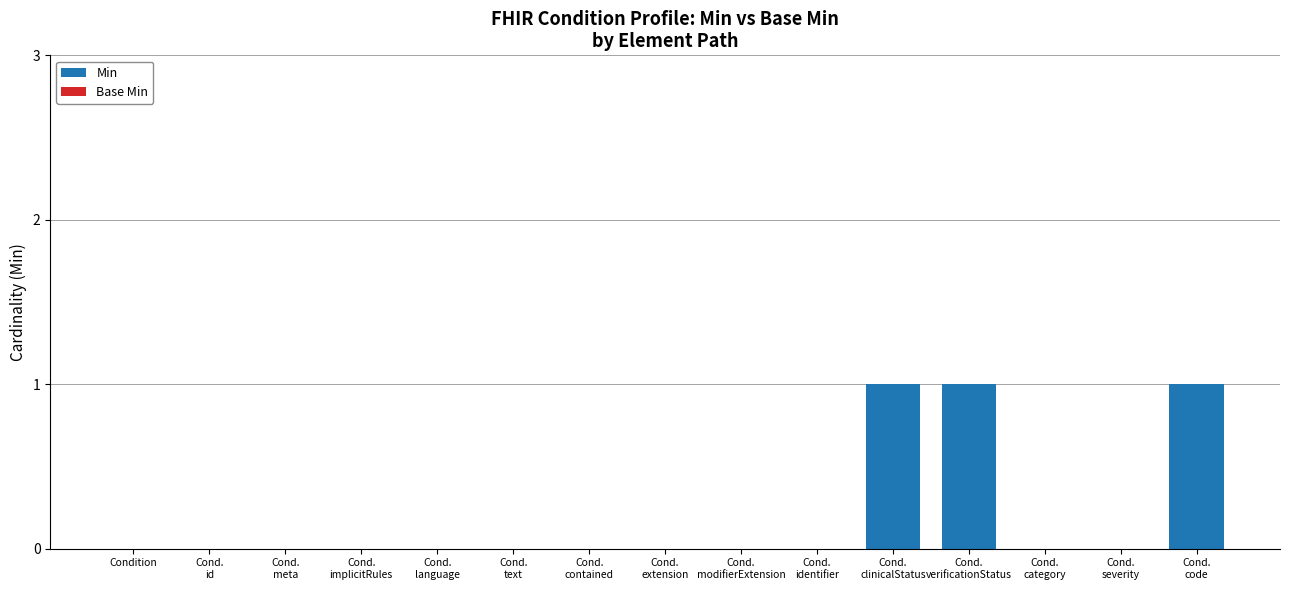

What is the sum of all values?

3